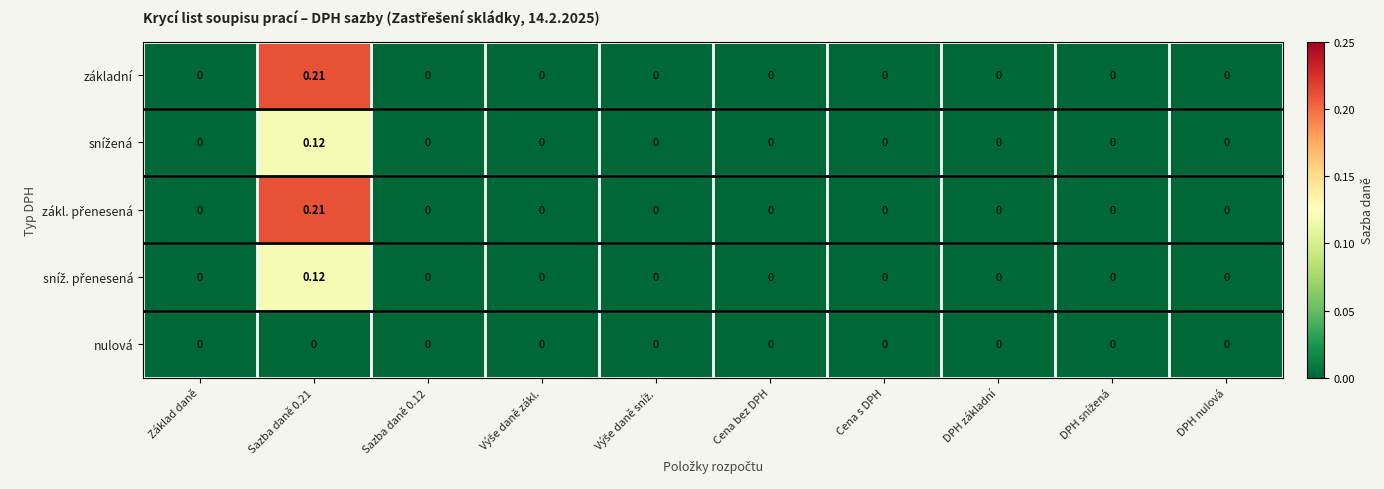

Which series has the largest range (max minus min)?

základní